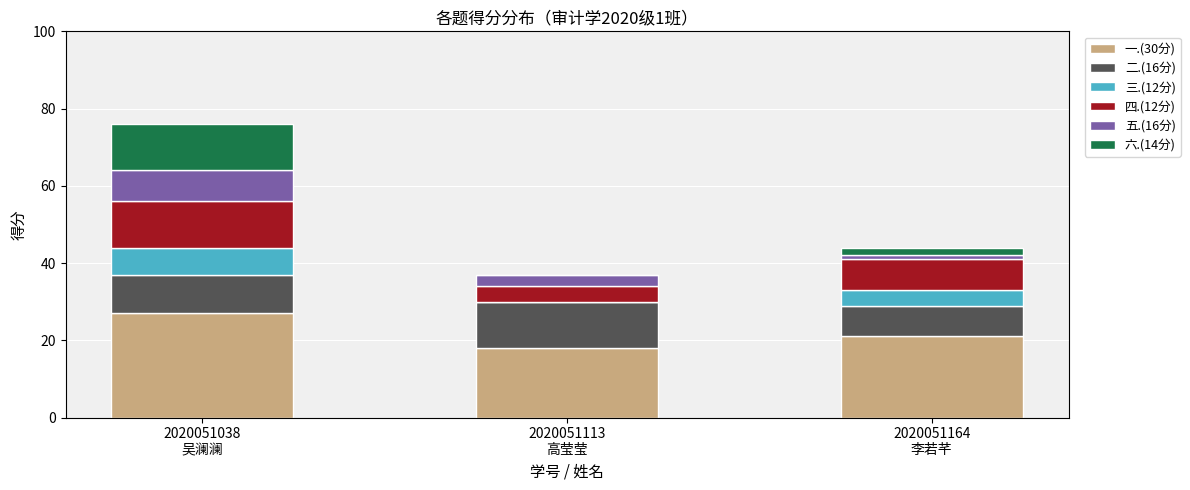

What is the highest value of the 一.(30分) series?

27